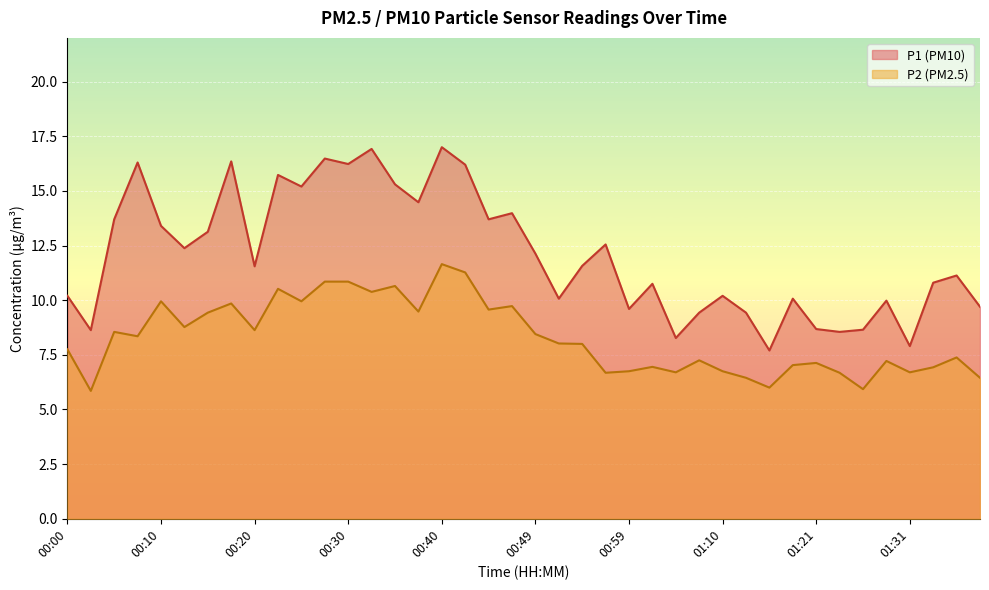

What value does the P1 series have at 00:37?

14.5